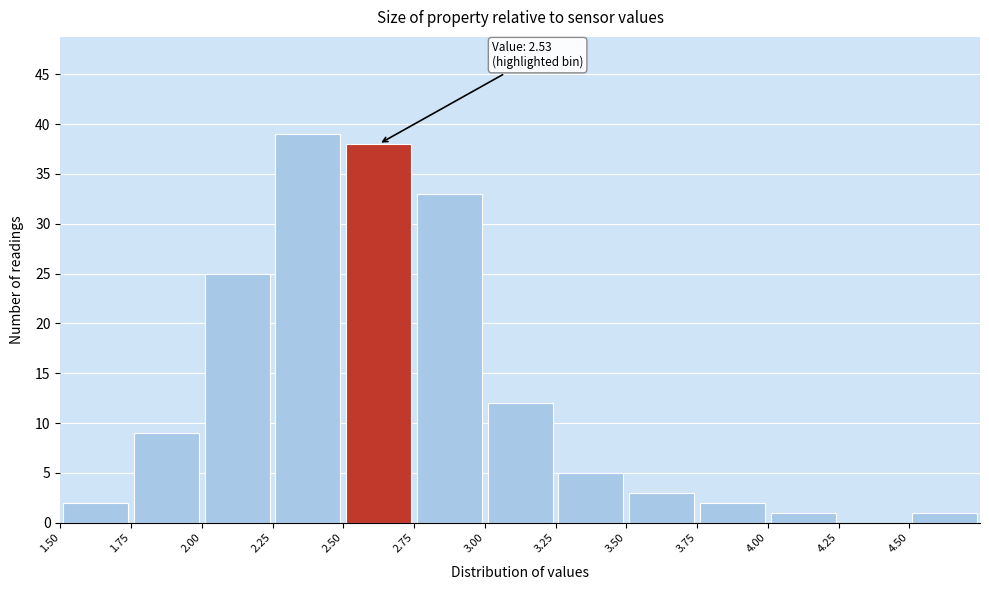

Which range on the x-axis has the tallest bar?

2.25 to 2.50